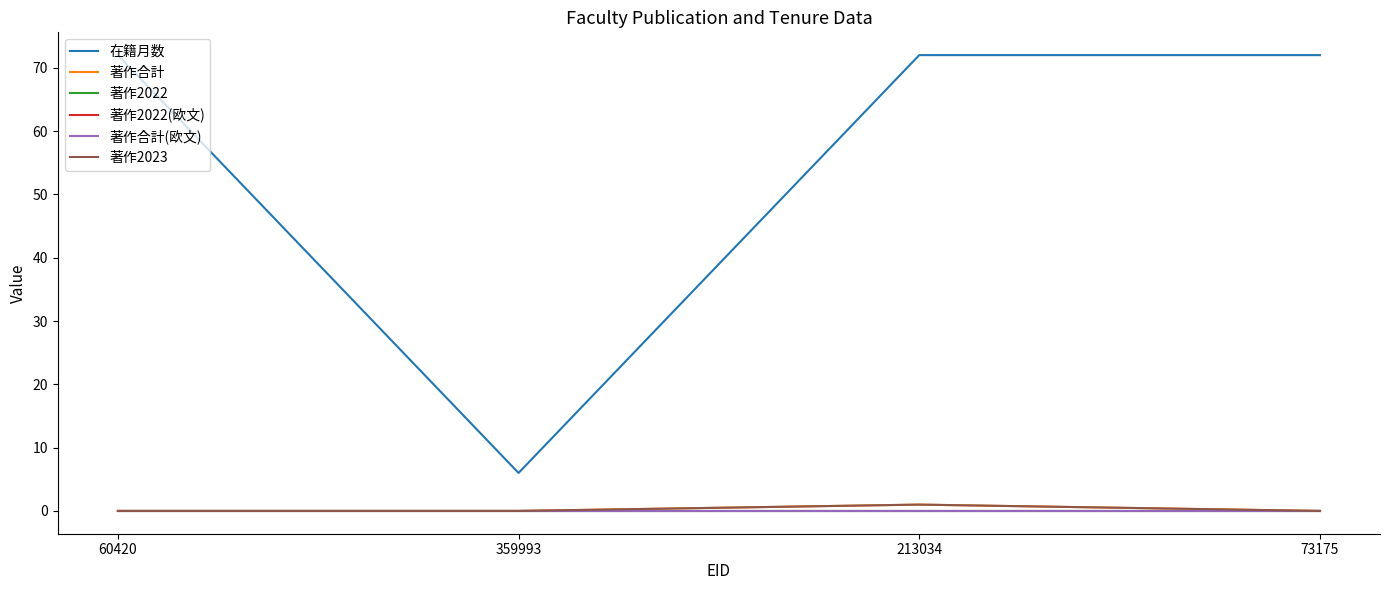

Which category has the highest value in the 著作2022(欧文) series?

60420